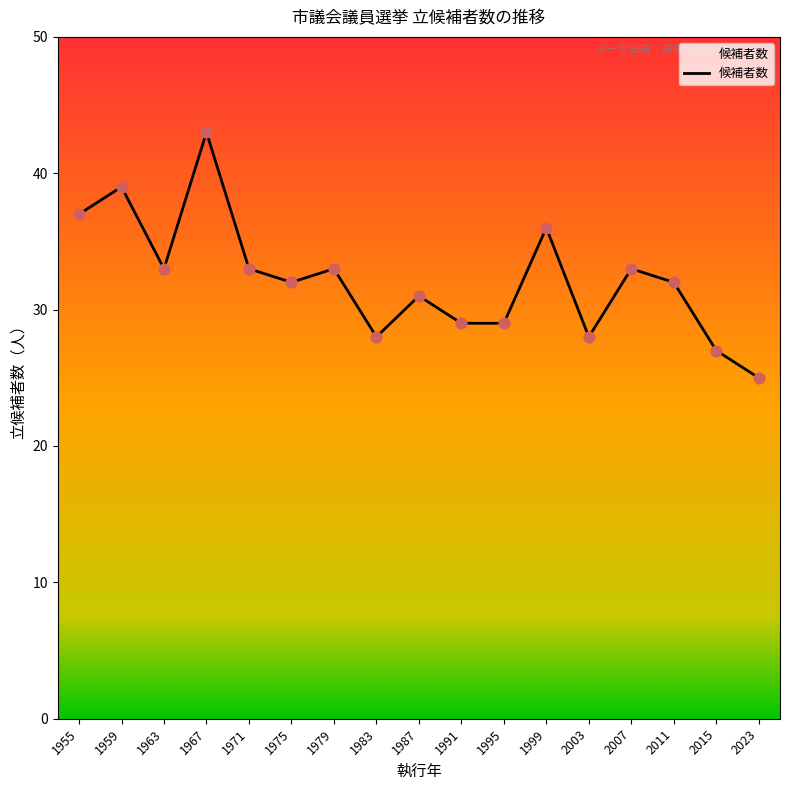

Approximately how many times larger is the value at 1967 compared to 2007?

1.3